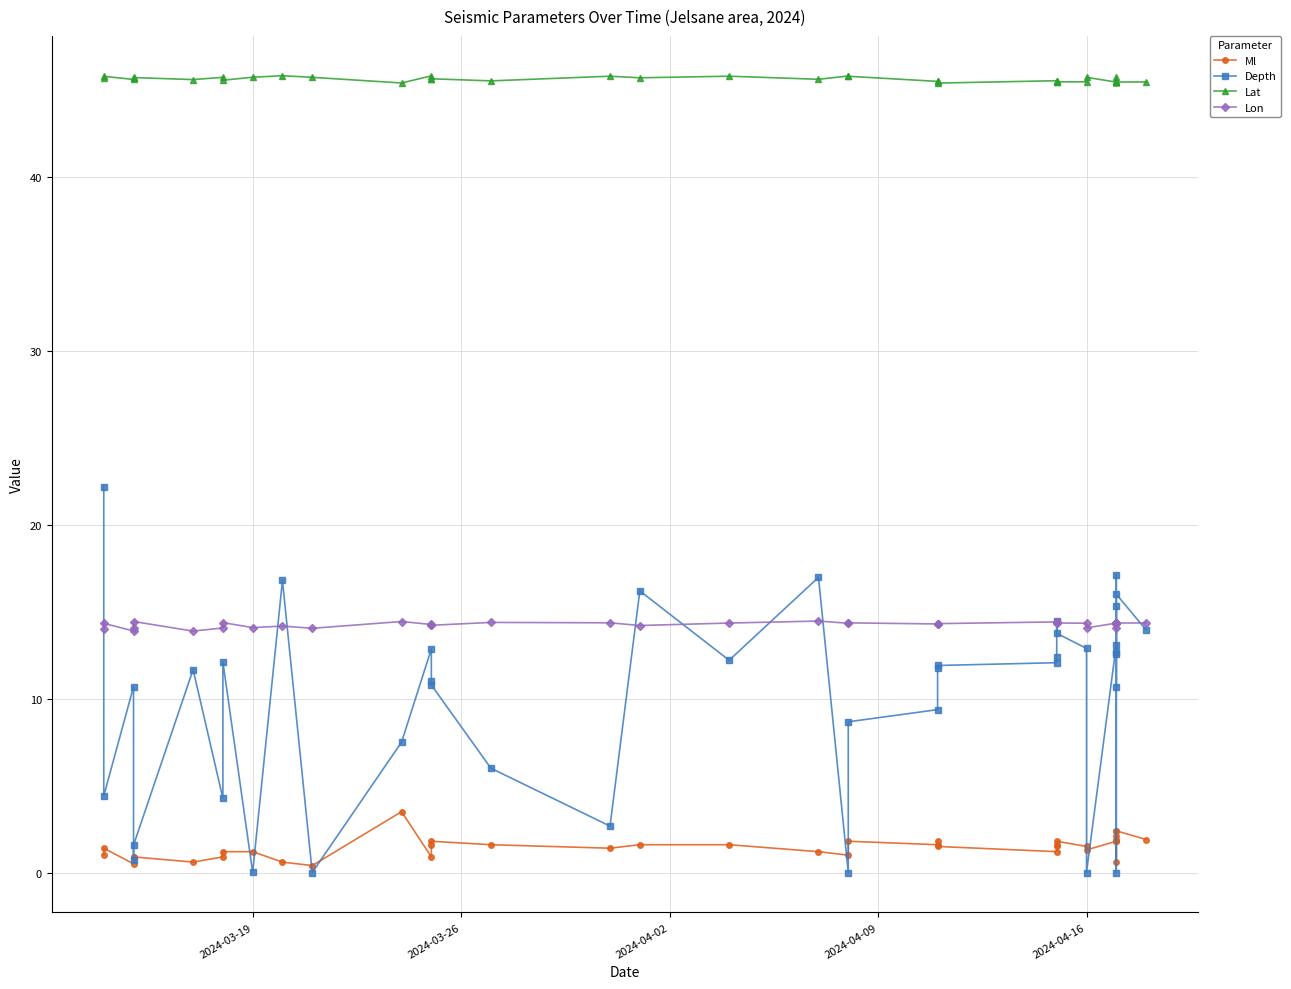

What is the value of the Lat point at the 29th from the left?

45.4